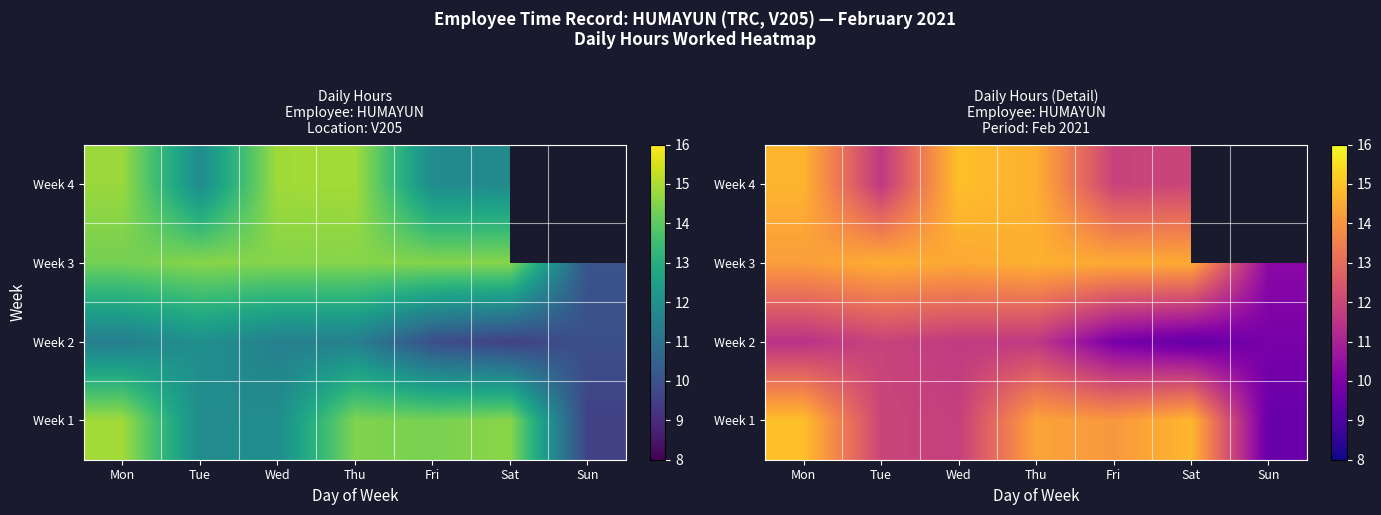

Is it true that Week 2 equals 15.1 at Mon?

False